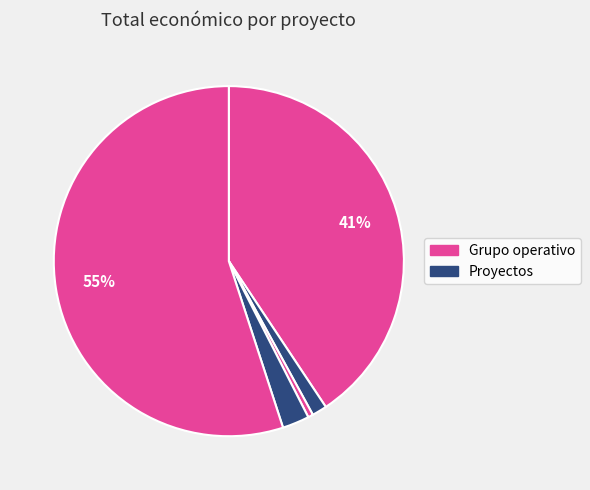

To the nearest percent, what is the difference between the largest and smallest slice percentages?

55%